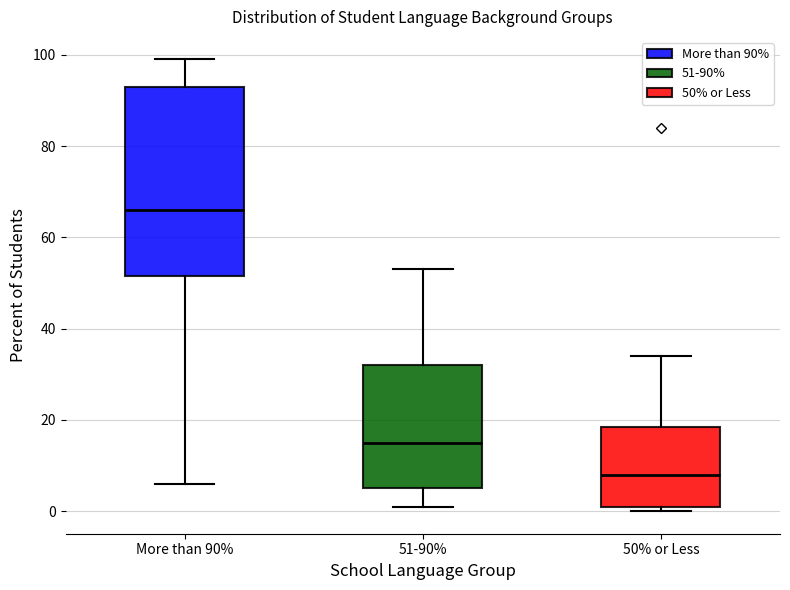

Reading left to right, read every box against the y-axis: the position of its median line, the range the box covers, and the ends of its whiskers. The values are not printed on the chart, so give them approximately, as read against the axis.

More than 90%: median 66, box 52 to 94, whiskers 6 to 100
51-90%: median 16, box 6 to 32, whiskers 2 to 54
50% or Less: median 8, box 2 to 18, whiskers 0 to 34